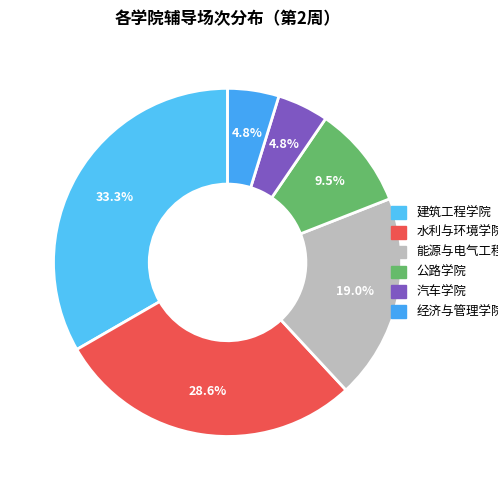

How many segments does this pie chart have?

6